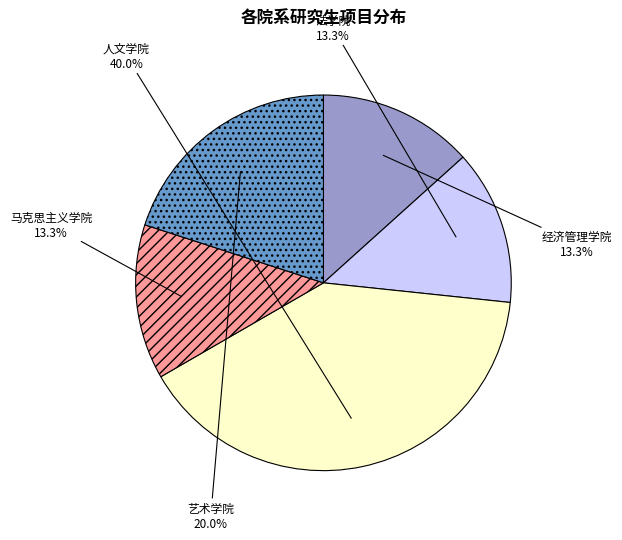

What is the ratio of the value at 艺术学院 to the value at 经济管理学院?

1.5